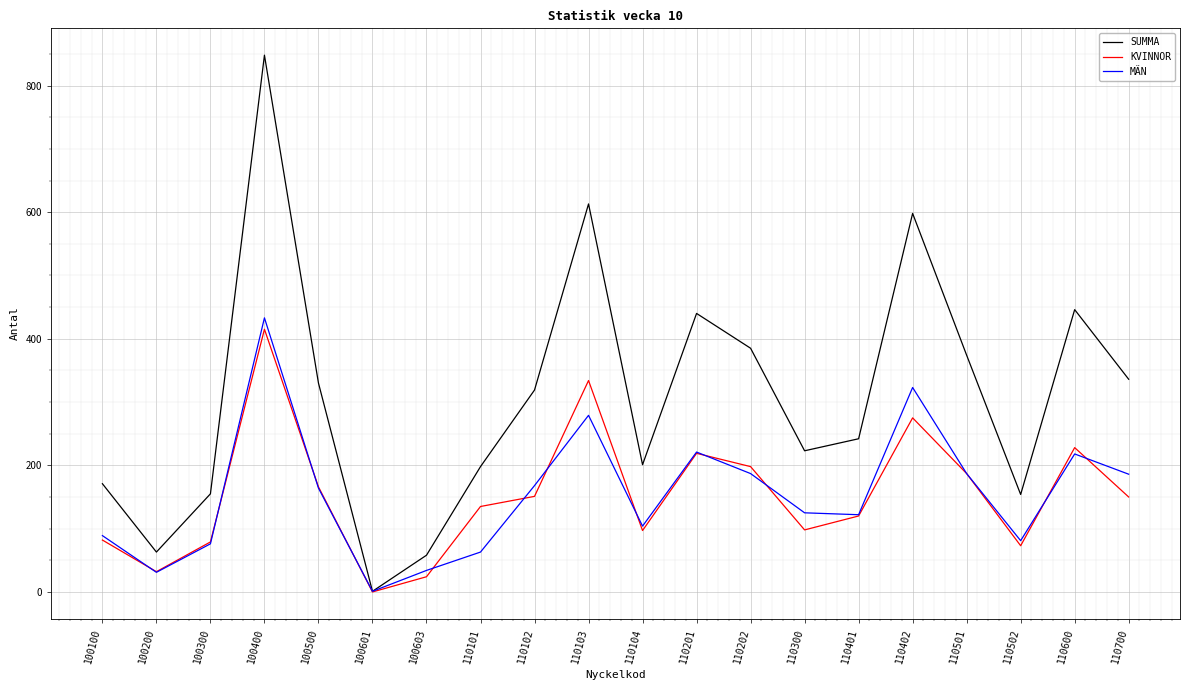

How many interior local valleys does the KVINNOR series have?

5